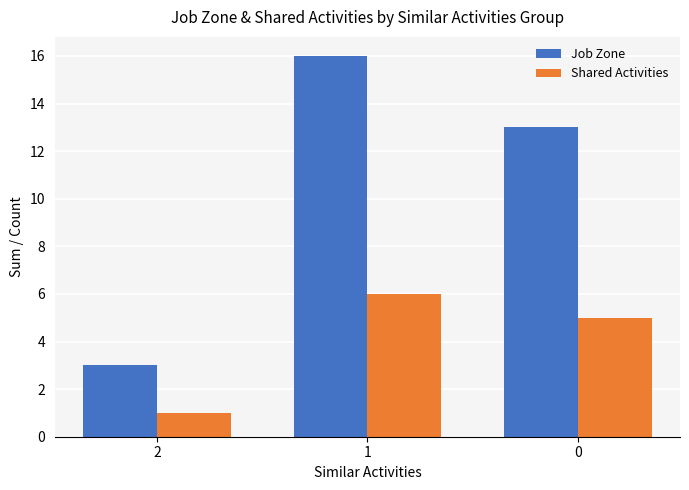

True or false: Job Zone has a value of 13 at 0.

True